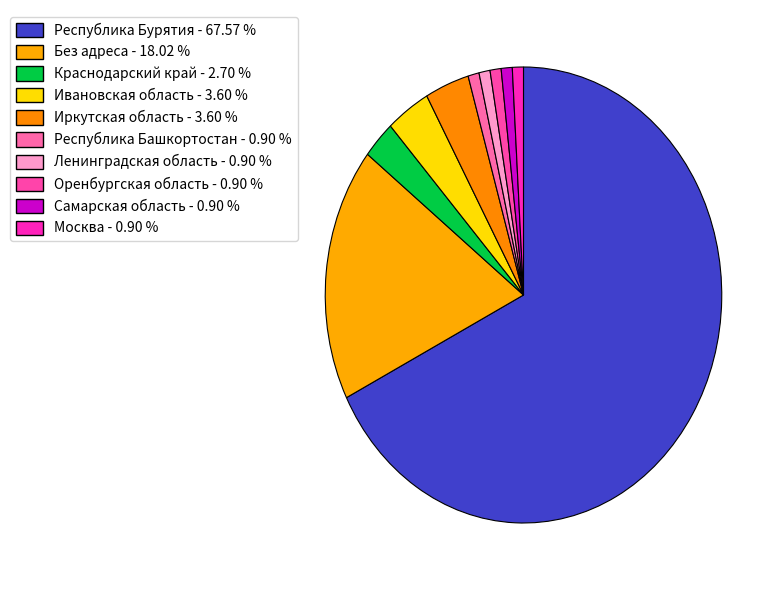

True or false: Самарская область accounts for 10% of the total.

False